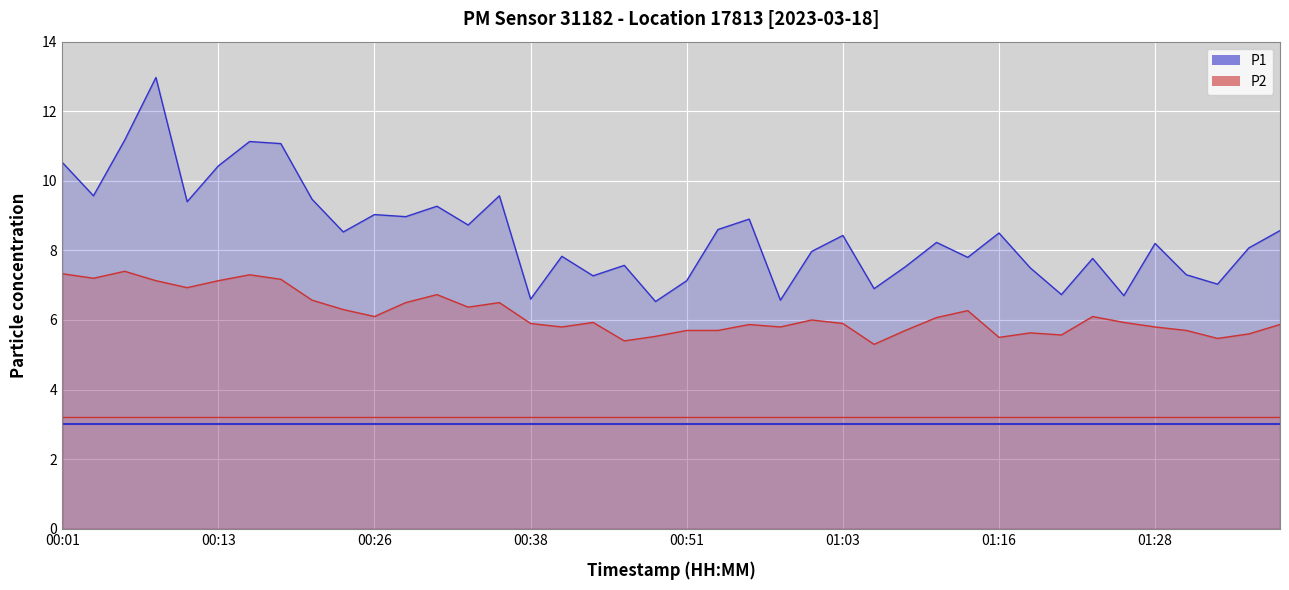

Rank the series by their maximum value, from lowest to highest.

P2, P1